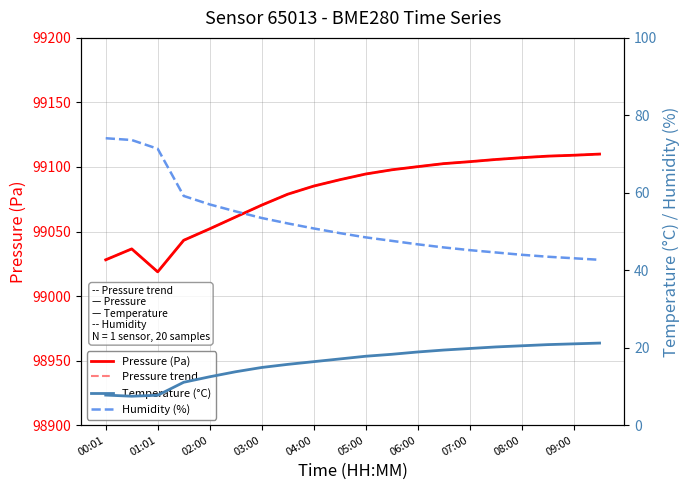

What is the average value of the Temperature (°C) series?

16.1